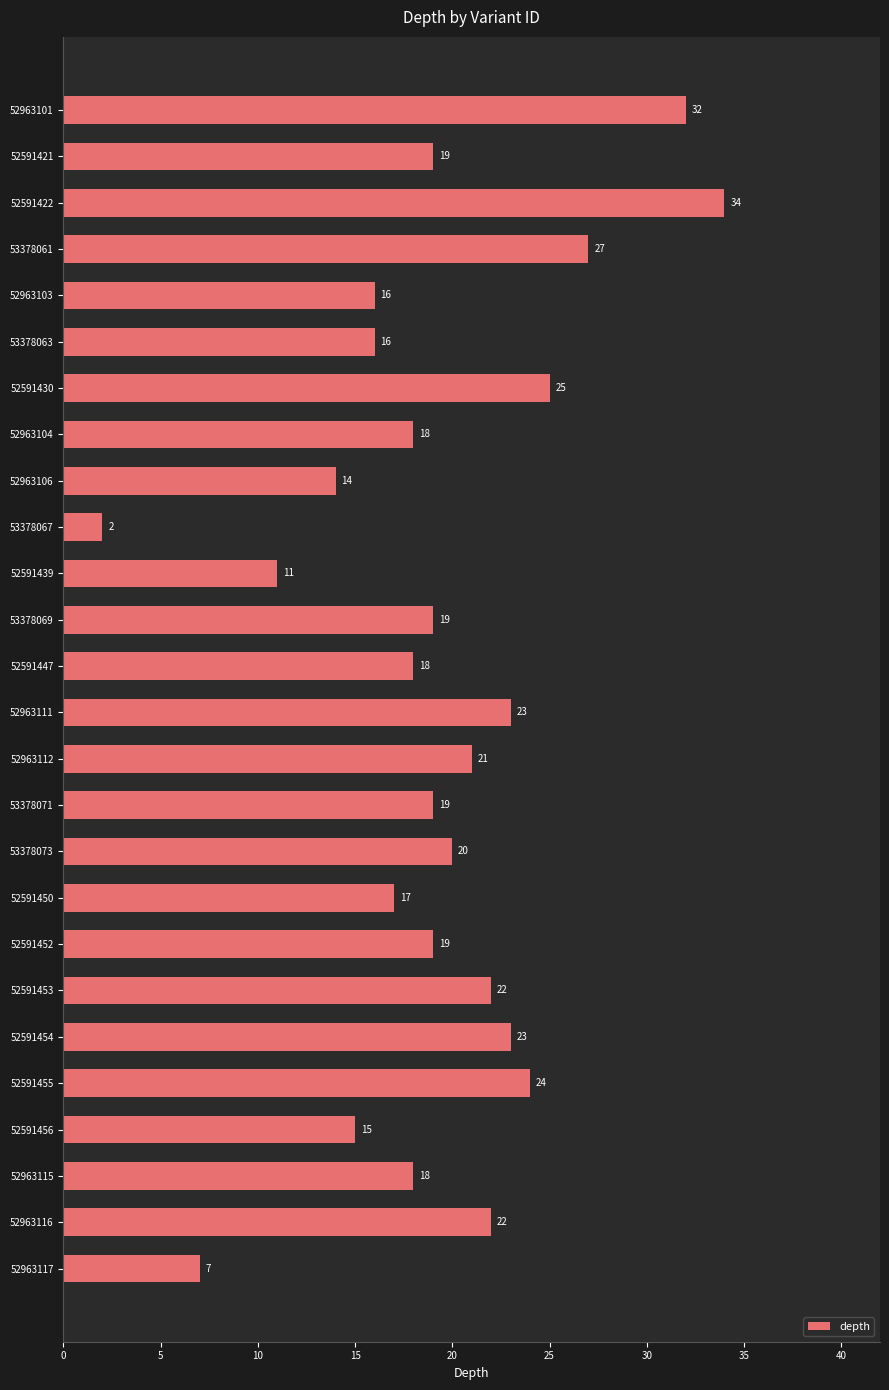

Approximately how many times larger is the value at 52963104 compared to 53378061?

0.7